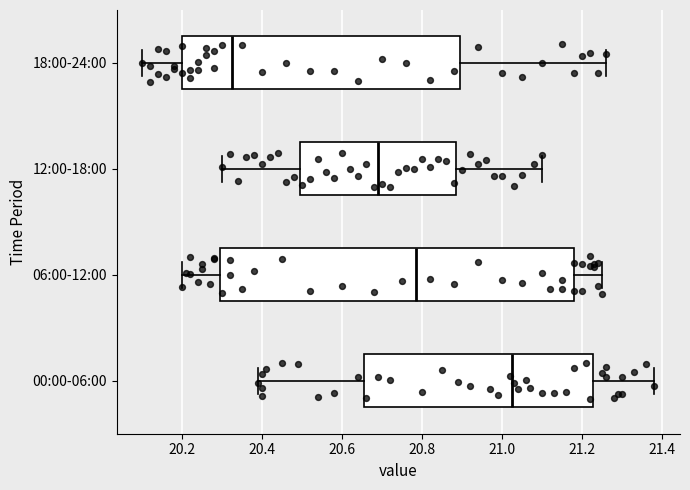

Reading bottom to top, read every box against the x-axis: the position of its median line, the range the box covers, and the ends of its whiskers. The values are not printed on the chart, so give them approximately, as read against the axis.

00:00-06:00: median 21.02, box 20.66 to 21.22, whiskers 20.40 to 21.38
06:00-12:00: median 20.78, box 20.30 to 21.18, whiskers 20.20 to 21.26
12:00-18:00: median 20.70, box 20.50 to 20.88, whiskers 20.30 to 21.10
18:00-24:00: median 20.32, box 20.20 to 20.90, whiskers 20.10 to 21.26